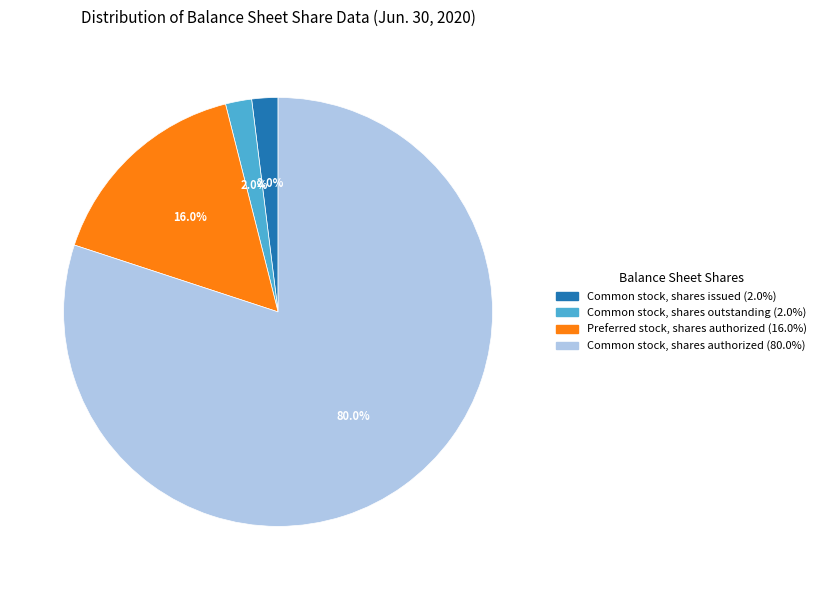

What is the total percentage of Preferred stock, shares authorized and Common stock, shares outstanding?

18.0%